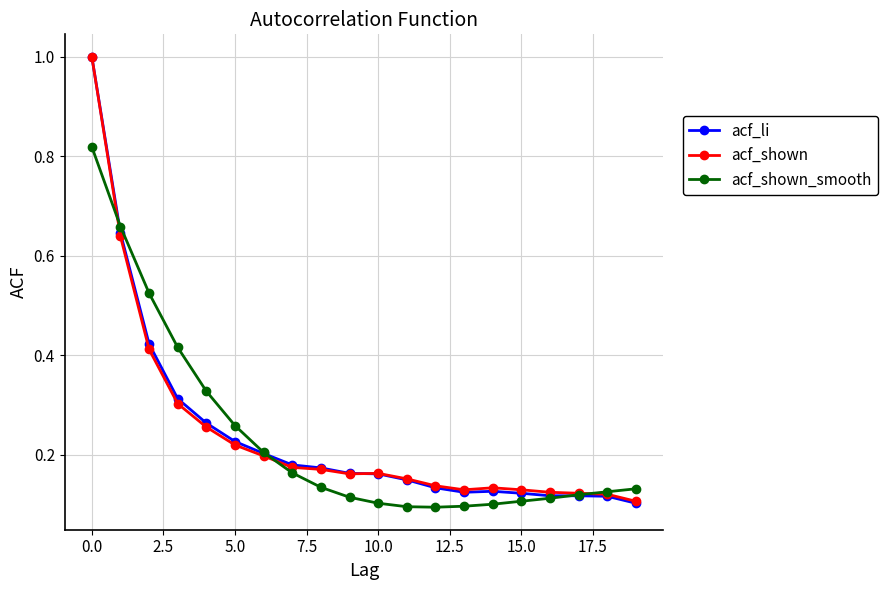

At how many categories does at least one series exceed 0?

20